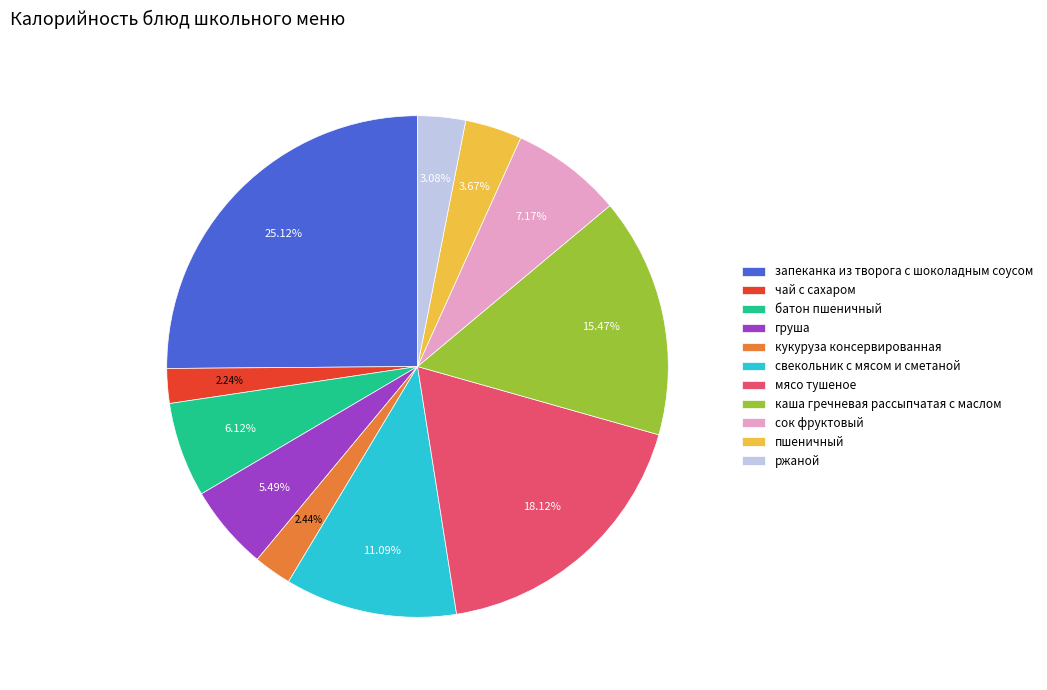

Between мясо тушеное and кукуруза консервированная, which is larger?

мясо тушеное